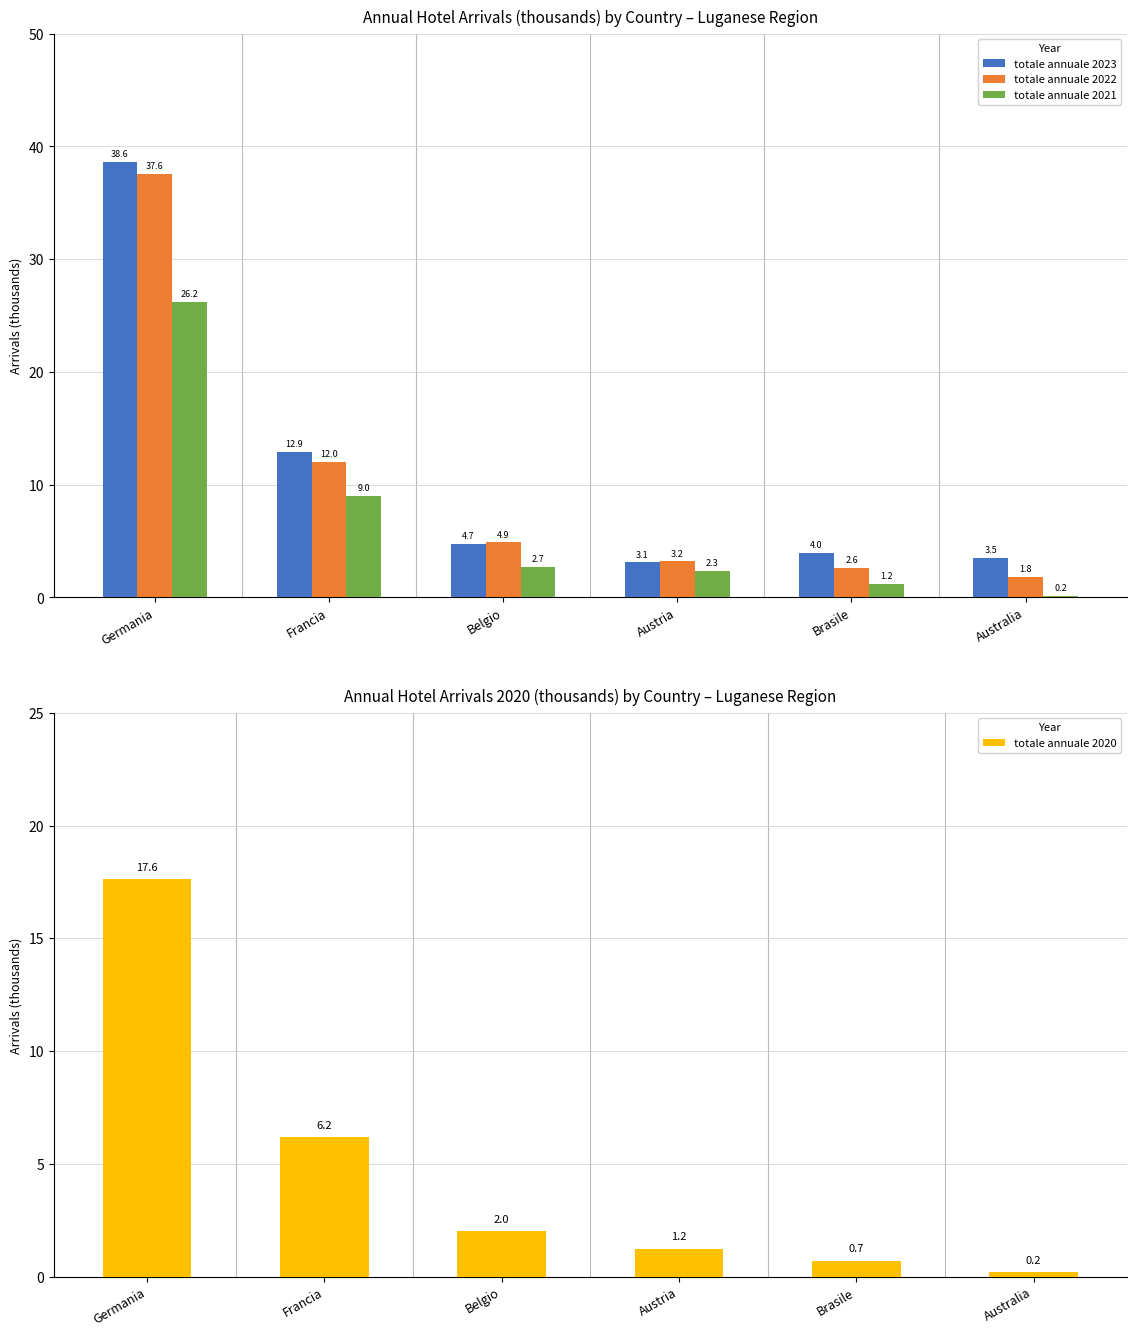

Rank the categories by totale annuale 2020 value from lowest to highest.

Australia, Brasile, Austria, Belgio, Francia, Germania